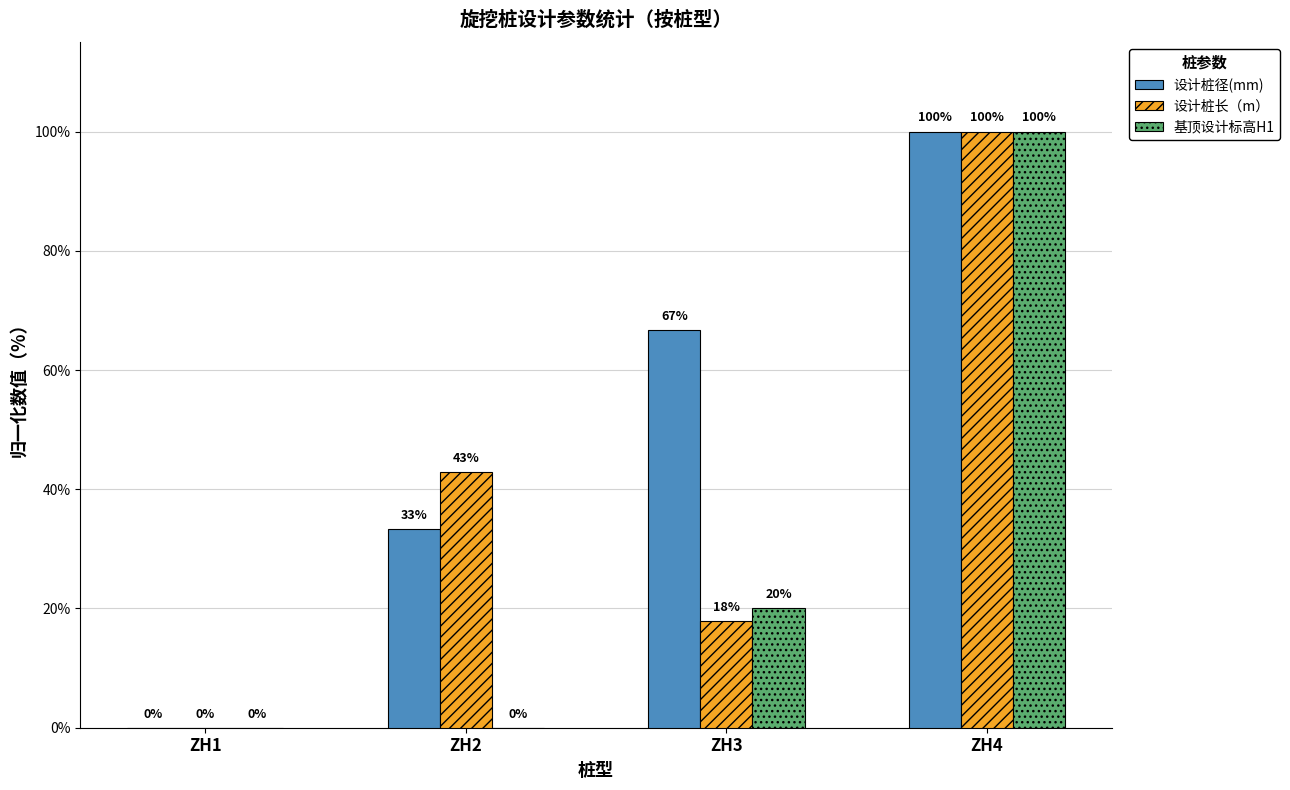

At which category is the sum across all series the highest?

ZH4